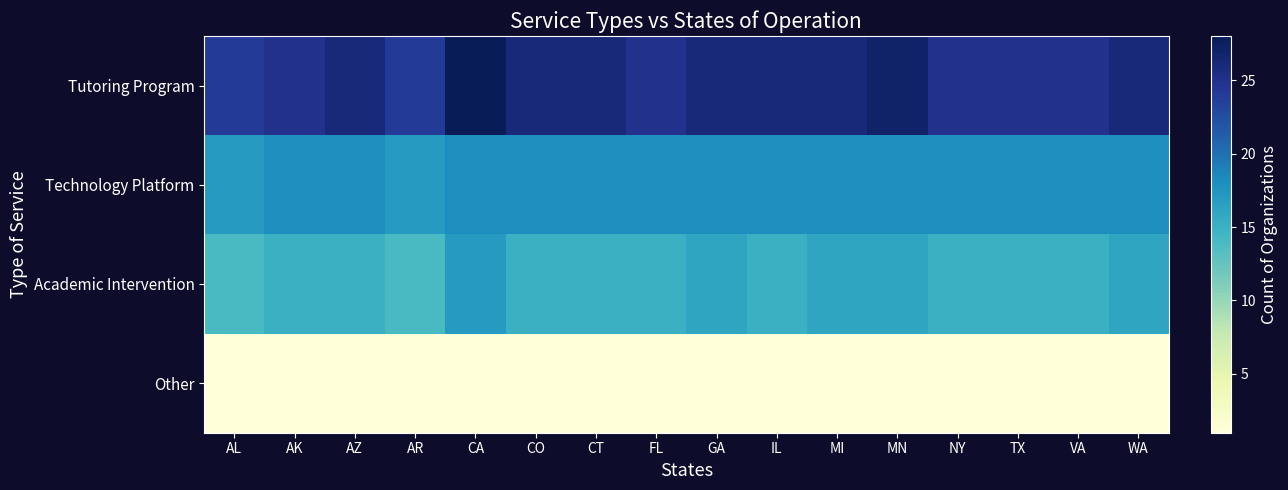

Which label corresponds to the largest value in the chart?

CA